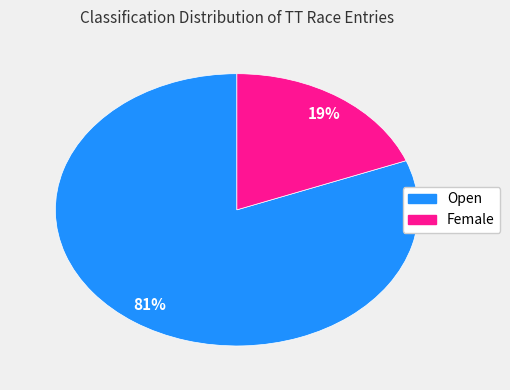

How many segments does this pie chart have?

2